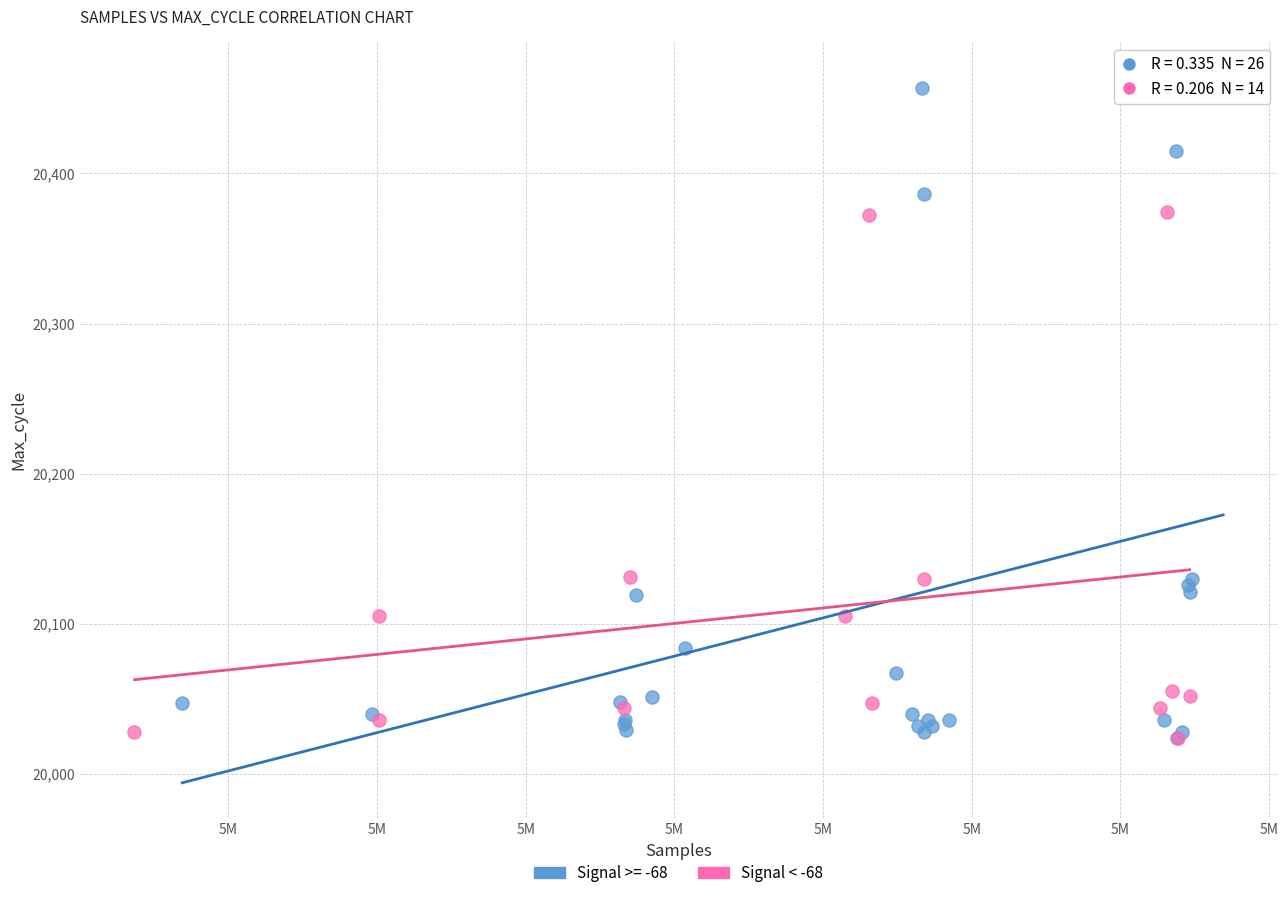

Which series reaches the maximum Y coordinate?

Signal >= -68